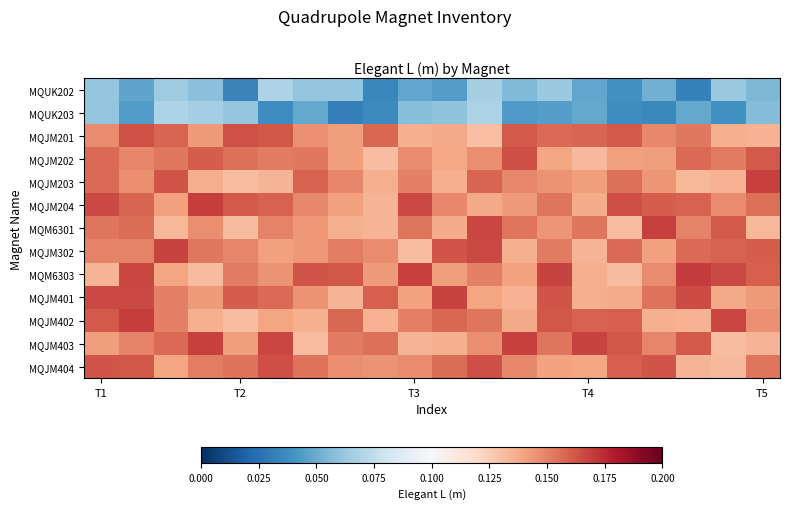

Reading left to right, list all the values displayed in this chart.

MQUK202: 0.1	0.0	0.1	0.1	0.0	0.1	0.1	0.1	0.0	0.0	0.0	0.1	0.1	0.1	0.0	0.0	0.1	0.0	0.1	0.1
MQUK203: 0.1	0.0	0.1	0.1	0.1	0.0	0.0	0.0	0.0	0.1	0.1	0.1	0.0	0.0	0.0	0.0	0.0	0.0	0.0	0.1
MQJM201: 0.1	0.2	0.2	0.1	0.2	0.2	0.1	0.1	0.2	0.1	0.1	0.1	0.2	0.2	0.2	0.2	0.1	0.2	0.1	0.1
MQJM202: 0.2	0.1	0.2	0.2	0.2	0.2	0.2	0.1	0.1	0.1	0.1	0.1	0.2	0.1	0.1	0.1	0.1	0.2	0.2	0.2
MQJM203: 0.2	0.1	0.2	0.1	0.1	0.1	0.2	0.1	0.1	0.2	0.1	0.2	0.1	0.1	0.1	0.2	0.1	0.1	0.1	0.2
MQJM204: 0.2	0.2	0.1	0.2	0.2	0.2	0.1	0.1	0.1	0.2	0.1	0.1	0.1	0.2	0.1	0.2	0.2	0.2	0.1	0.2
MQM6301: 0.2	0.2	0.1	0.1	0.1	0.1	0.1	0.1	0.1	0.2	0.1	0.2	0.2	0.1	0.2	0.1	0.2	0.1	0.2	0.1
MQJM302: 0.1	0.1	0.2	0.2	0.1	0.1	0.1	0.2	0.1	0.1	0.2	0.2	0.1	0.2	0.1	0.2	0.1	0.2	0.2	0.2
MQM6303: 0.1	0.2	0.1	0.1	0.2	0.1	0.2	0.2	0.1	0.2	0.1	0.2	0.1	0.2	0.1	0.1	0.1	0.2	0.2	0.2
MQJM401: 0.2	0.2	0.2	0.1	0.2	0.2	0.1	0.1	0.2	0.1	0.2	0.1	0.1	0.2	0.1	0.1	0.2	0.2	0.1	0.1
MQJM402: 0.2	0.2	0.2	0.1	0.1	0.1	0.1	0.2	0.1	0.2	0.2	0.2	0.1	0.2	0.2	0.2	0.1	0.1	0.2	0.1
MQJM403: 0.1	0.1	0.2	0.2	0.1	0.2	0.1	0.2	0.2	0.1	0.1	0.1	0.2	0.2	0.2	0.2	0.1	0.2	0.1	0.1
MQJM404: 0.2	0.2	0.1	0.2	0.2	0.2	0.2	0.1	0.1	0.1	0.2	0.2	0.1	0.1	0.1	0.2	0.2	0.1	0.1	0.2